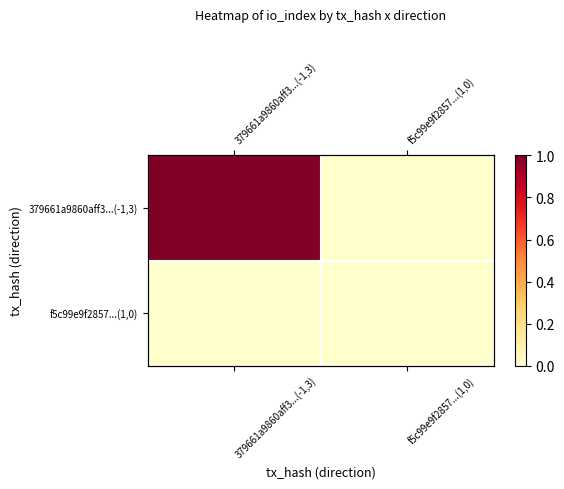

At which category is the sum across all series the highest?

379661a9860aff3...(-1,3)